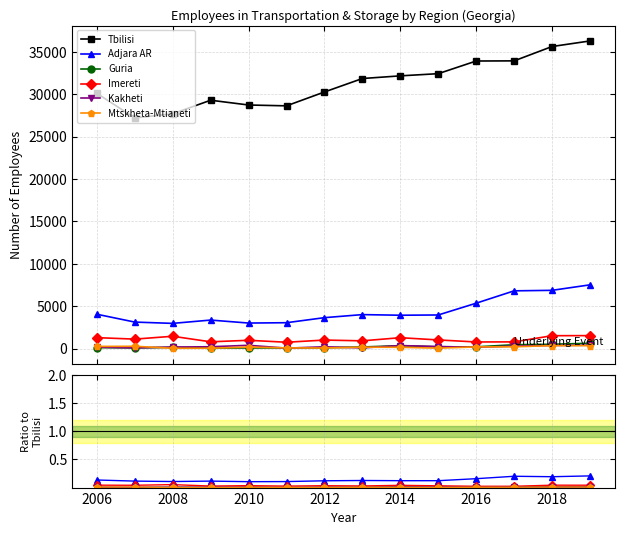

True or false: Kakheti and Imereti cross at least once.

False